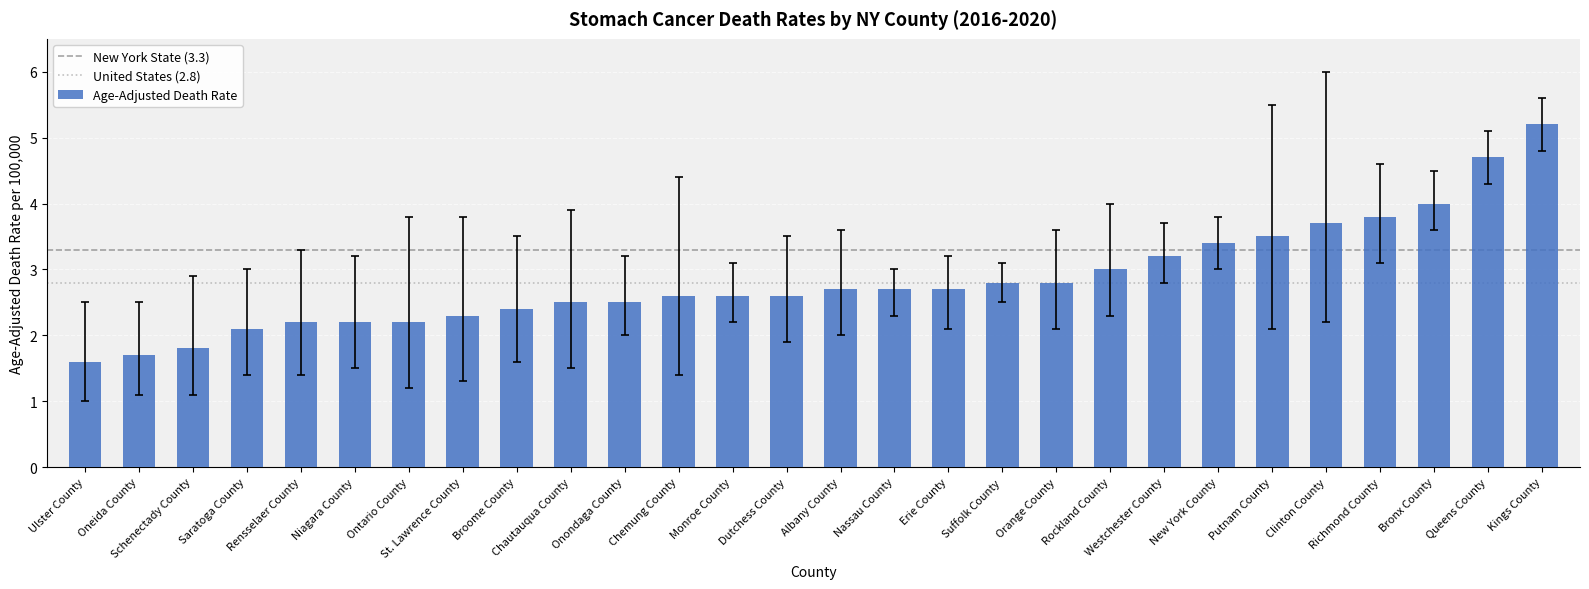

What is the smallest value displayed?

1.6